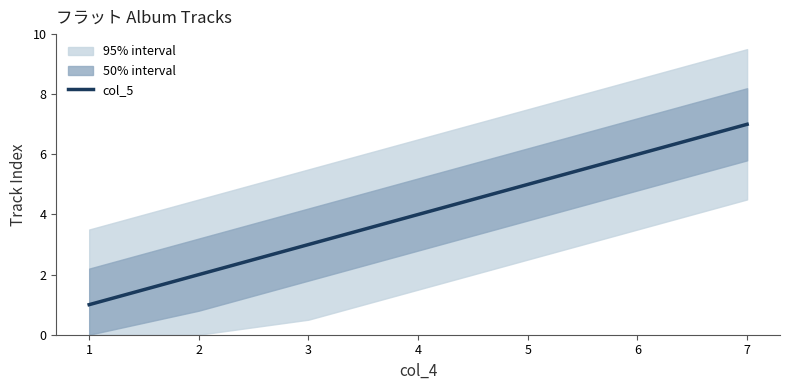

List the labels in order of col_5 value, smallest first.

1, 2, 3, 4, 5, 6, 7